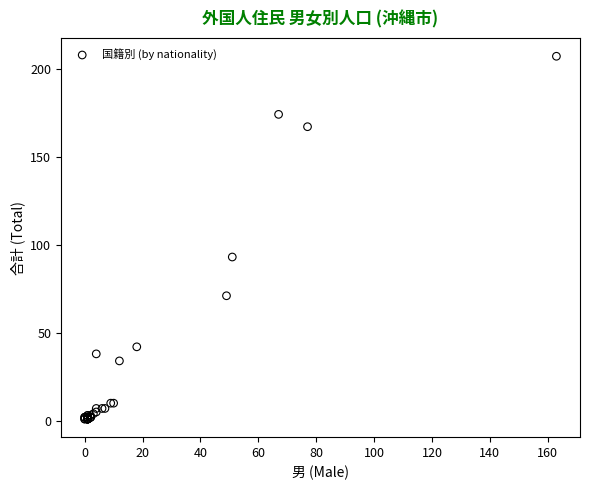

What Y value in the scatter plot is closest to 104?

93